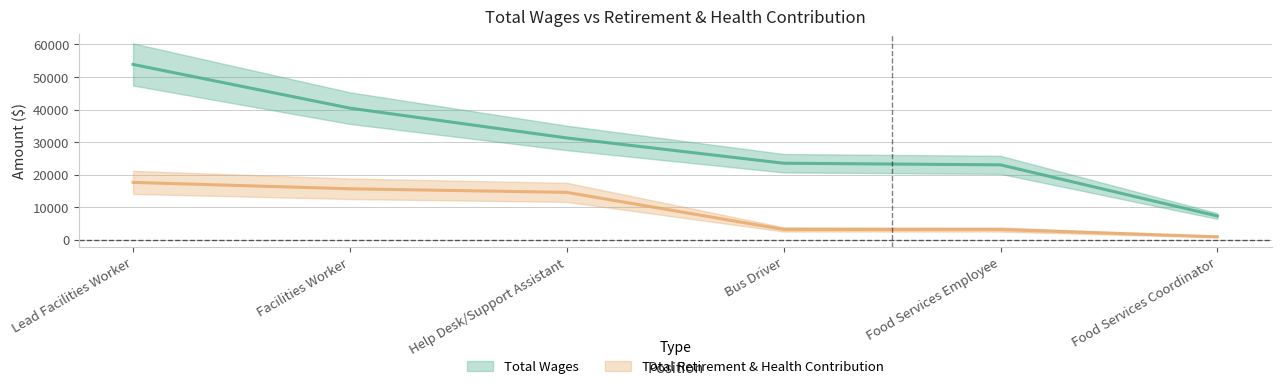

Reading right to left, extract all data points from this chart.

Total Wages: 7371	23067	23563	31320	40463	53870
Total Retirement & Health Contribution: 1000	3224	3253	14626	15723	17683